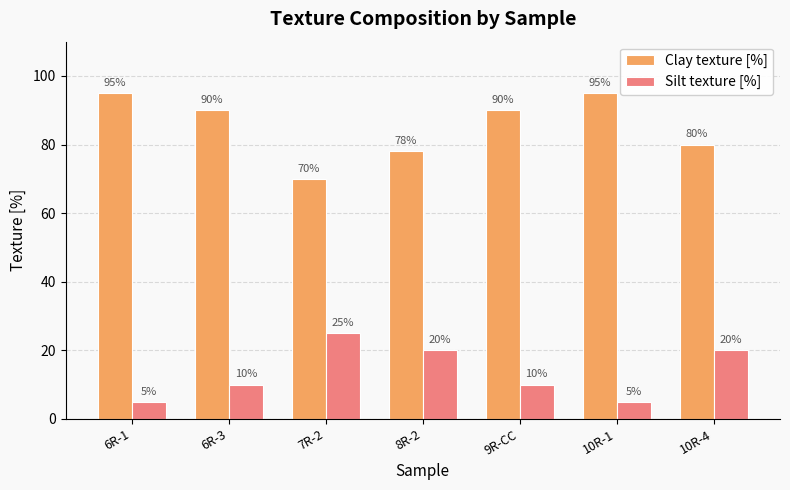

How many bars are there in total?

14